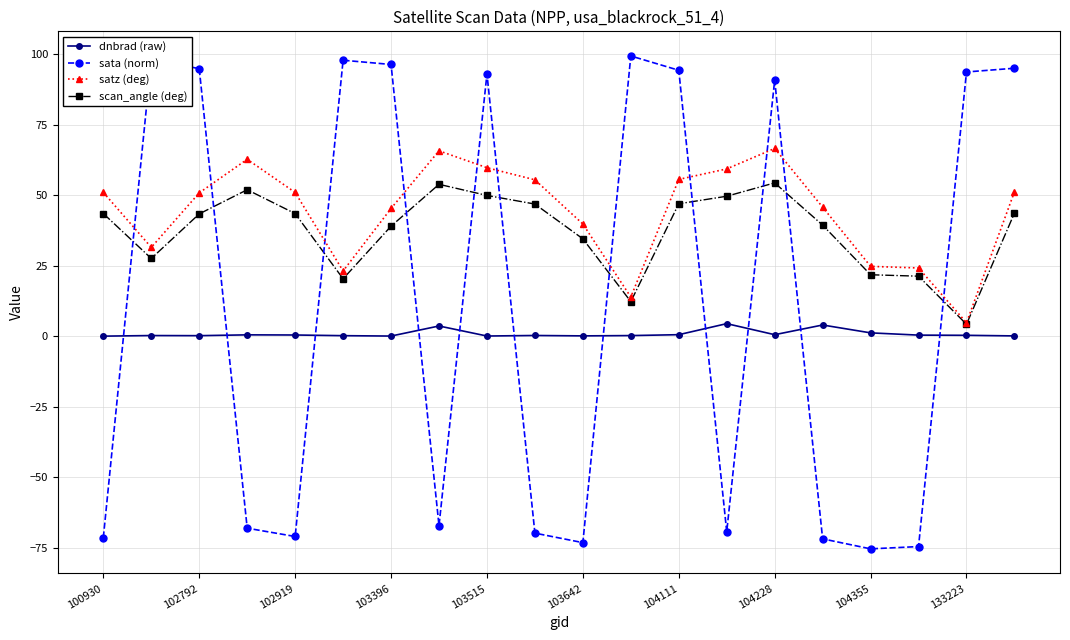

List the series in order of their overall mean, highest first.

satz (deg), scan_angle (deg), sata (norm), dnbrad (raw)